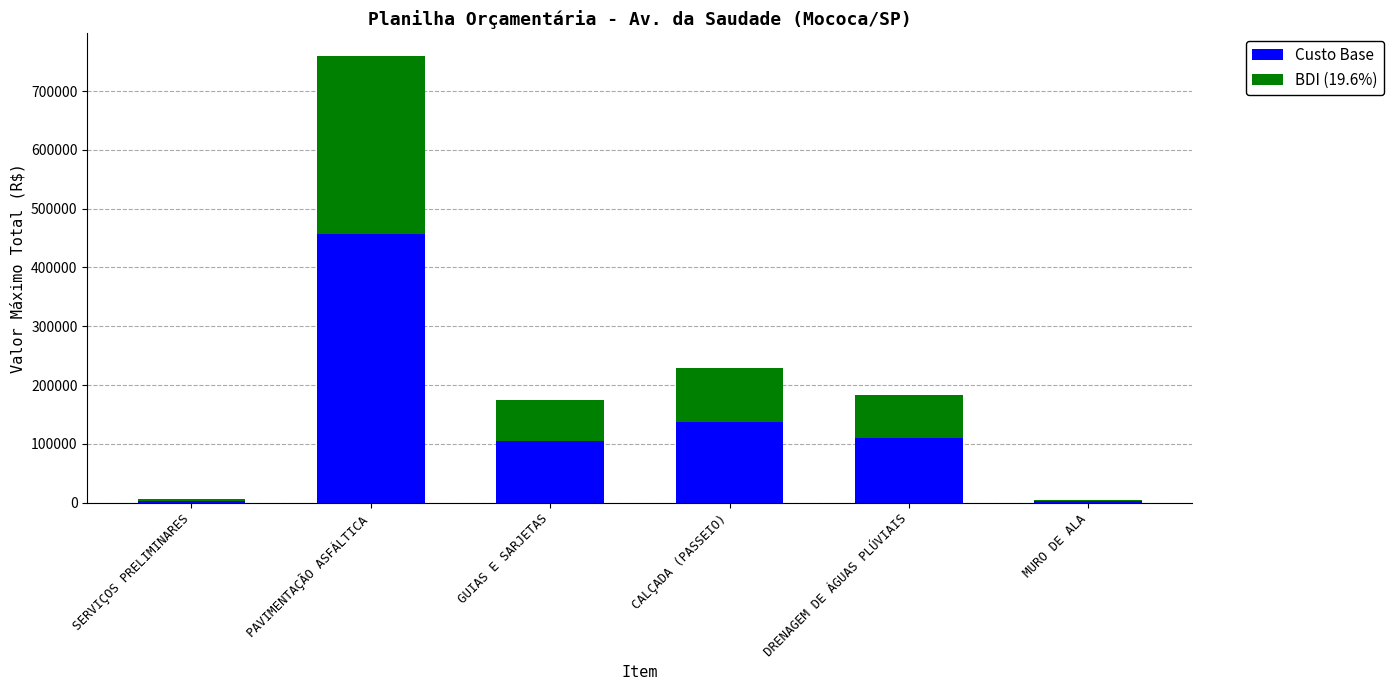

At which category is the sum across all series the highest?

PAVIMENTAÇÃO ASFÁLTICA